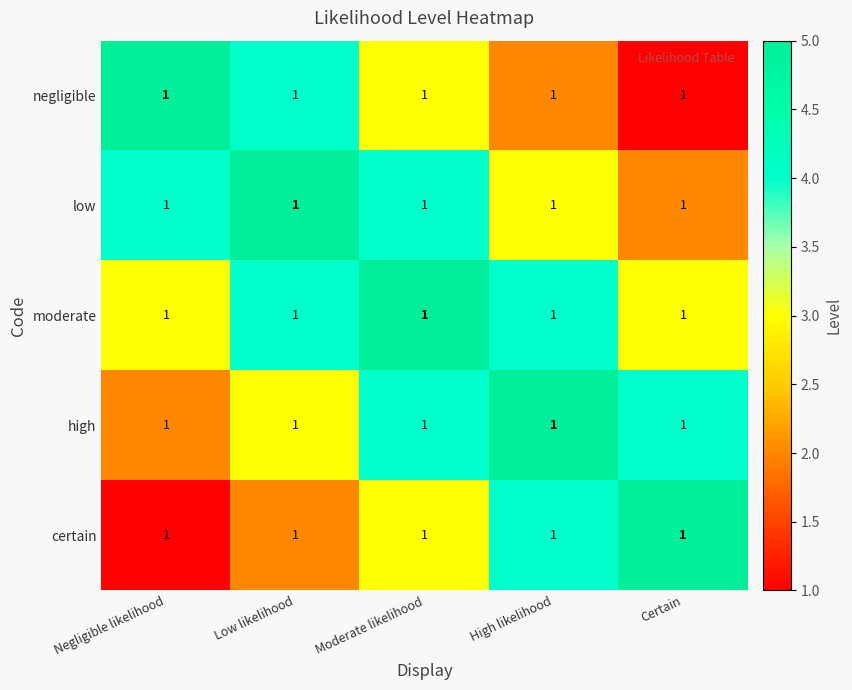

What is the total value across all series at Certain?

15